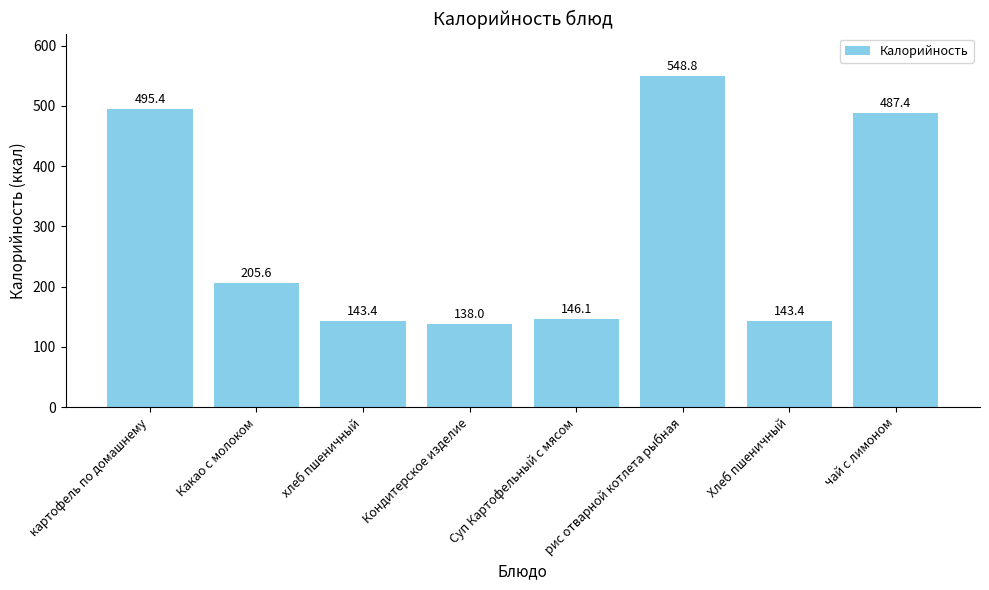

Reading left to right, transcribe all the data shown in this chart.

картофель по домашнему=495.4	Какао с молоком=205.6	хлеб пшеничный=143.4	Кондитерское изделие=138.0	Суп Картофельный с мясом=146.1	рис отварной котлета рыбная=548.8	Хлеб пшеничный=143.4	чай с лимоном=487.4